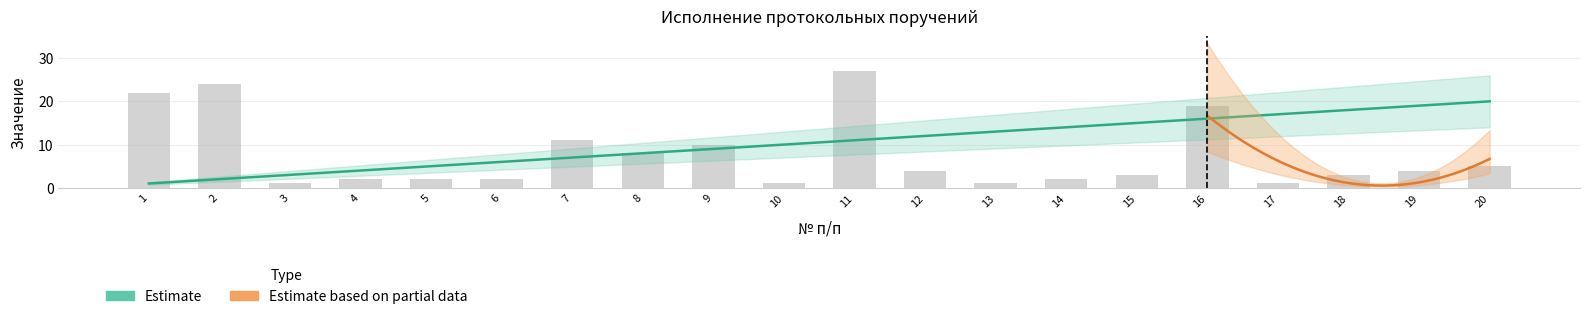

What is the greatest value displayed?

27